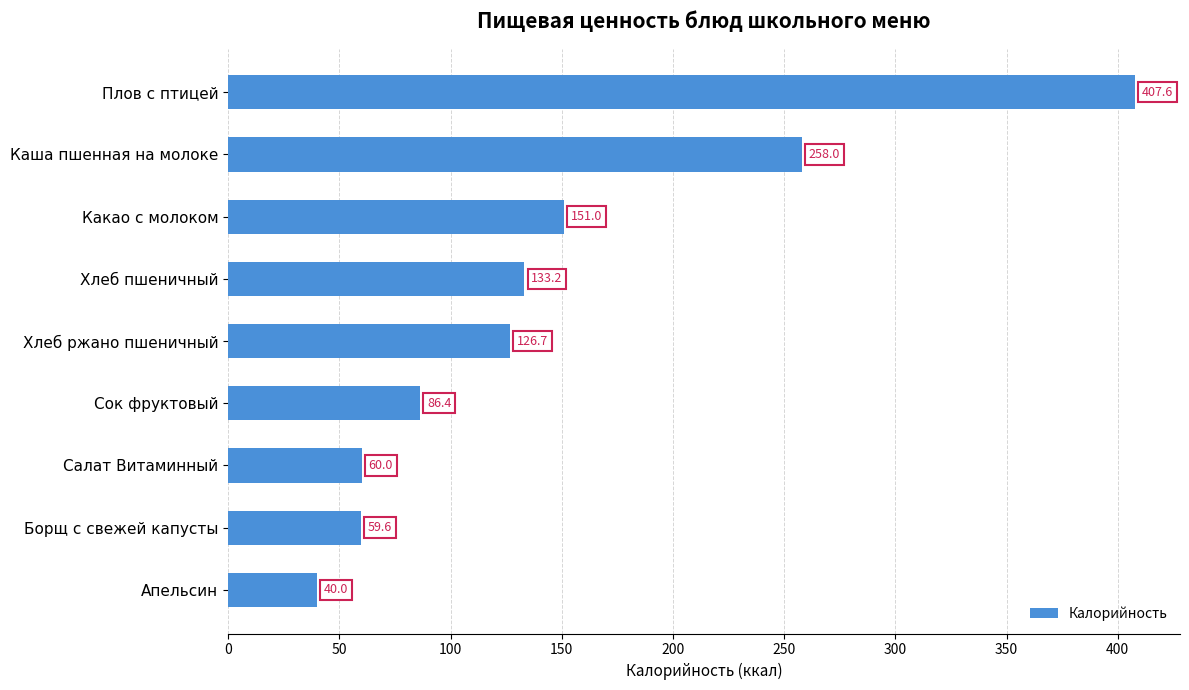

What is the difference between the maximum and minimum values?

367.6